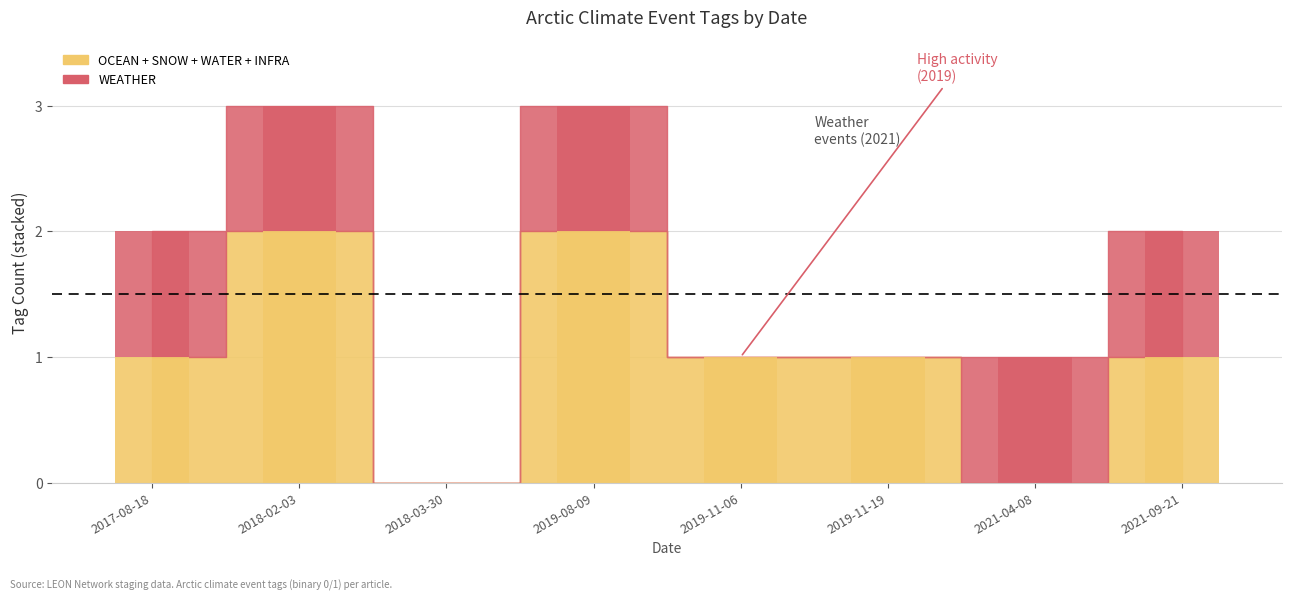

What is the label of the 1st bar from the right?

2021-09-21